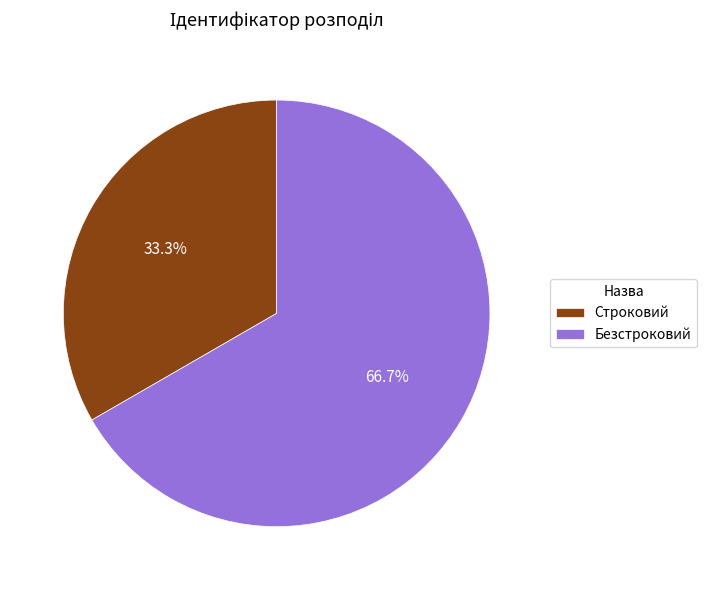

To the nearest percent, what percentage of the pie is Безстроковий?

67%